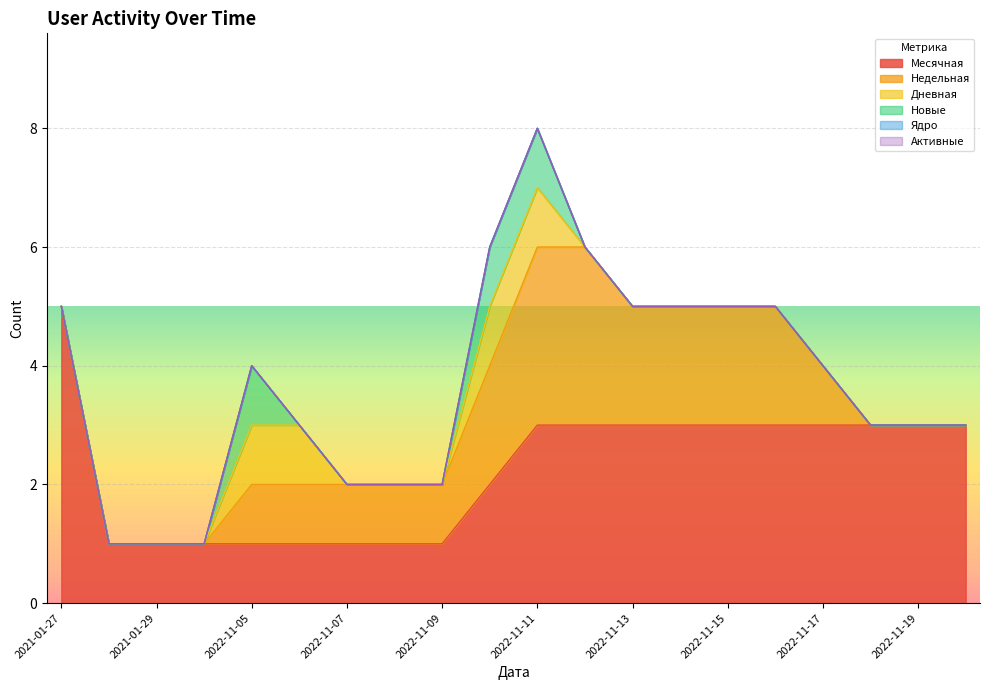

True or false: Активные and Недельная intersect in this chart.

False